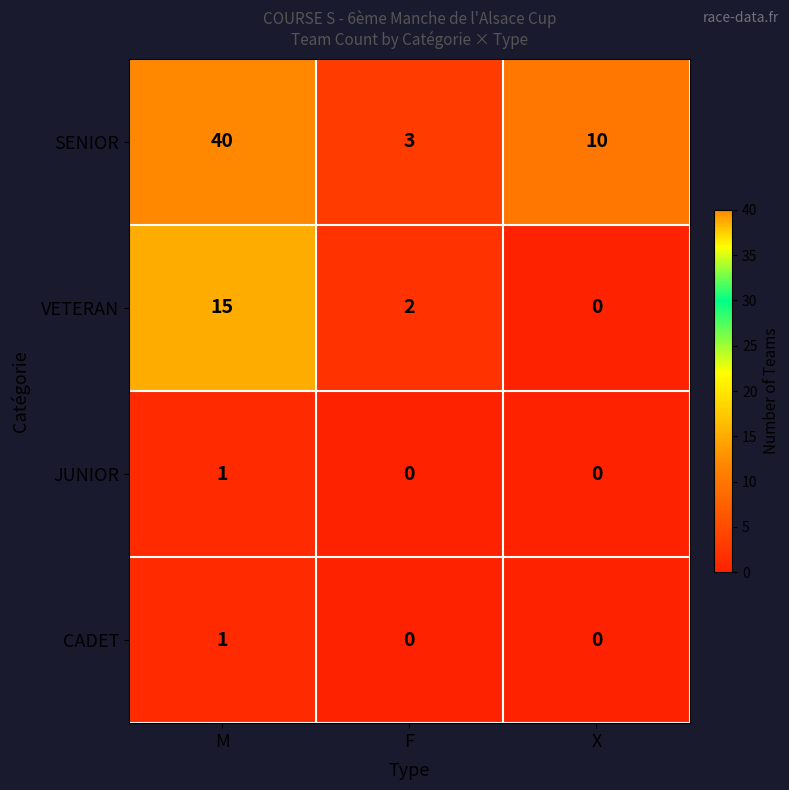

The value of JUNIOR at X is 0. True or false?

True